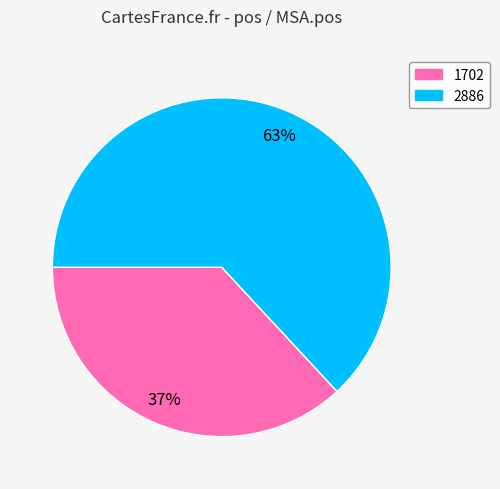

Approximately how many times larger is the value at 1702 compared to 2886?

0.6